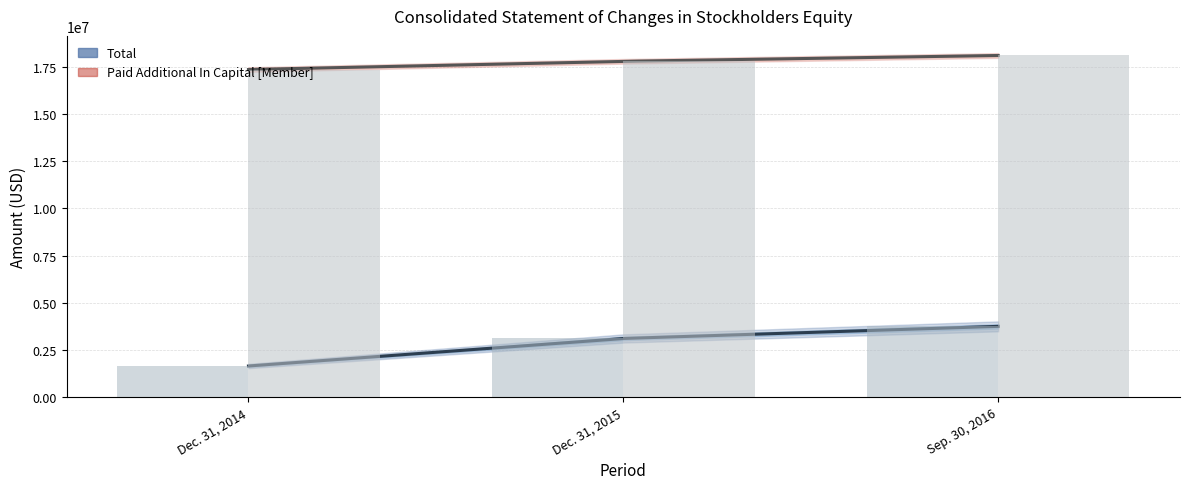

Is the value of Total at Sep. 30, 2016 greater than the value of Paid Additional In Capital [Member] at Sep. 30, 2016?

No